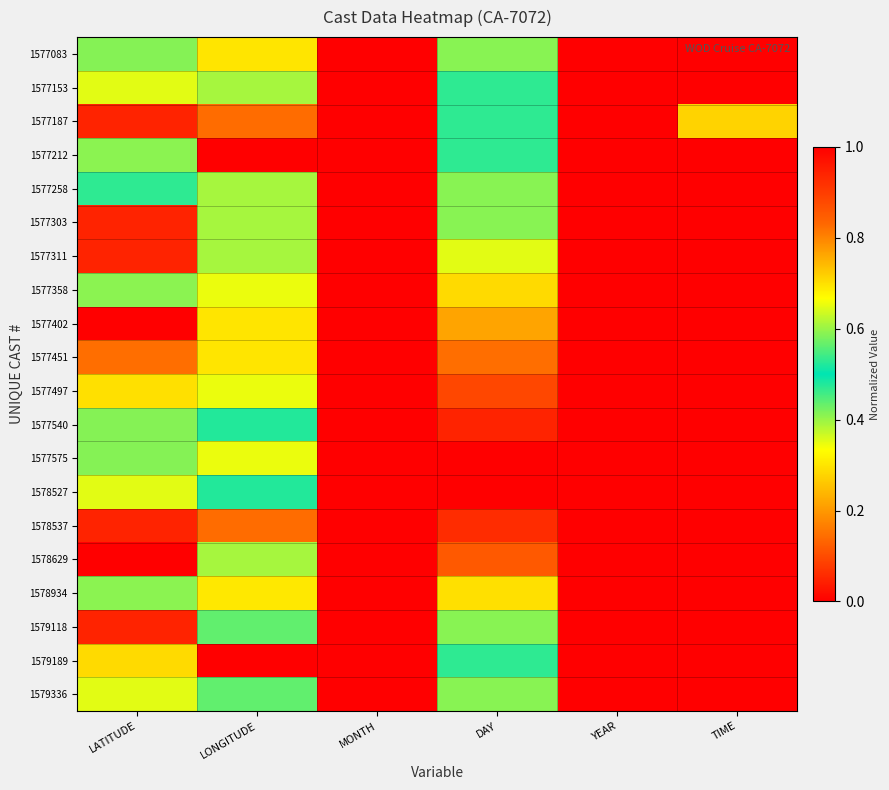

What is the total value across all series at YEAR?

7.0